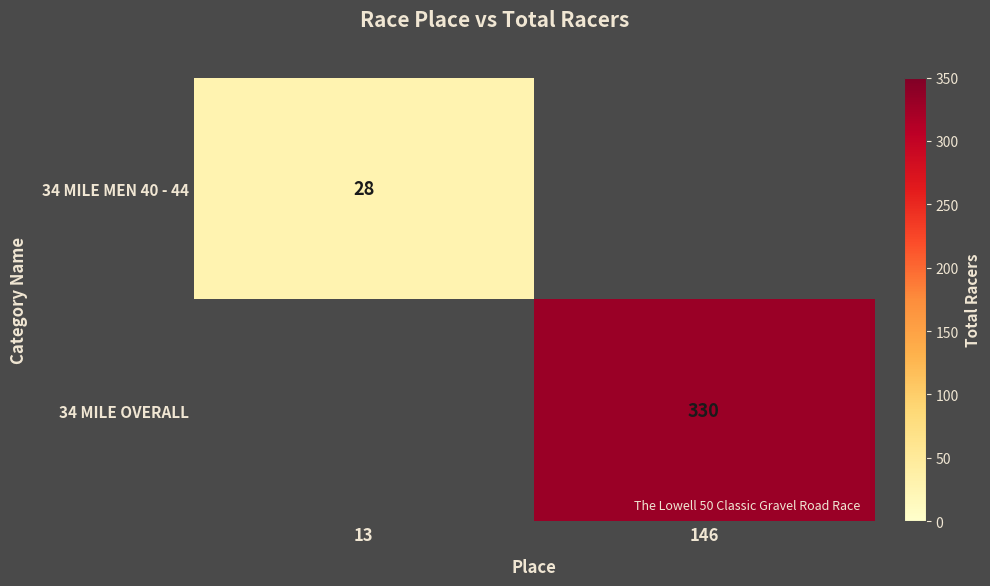

The value of 34 MILE OVERALL at 146 is 90. True or false?

False